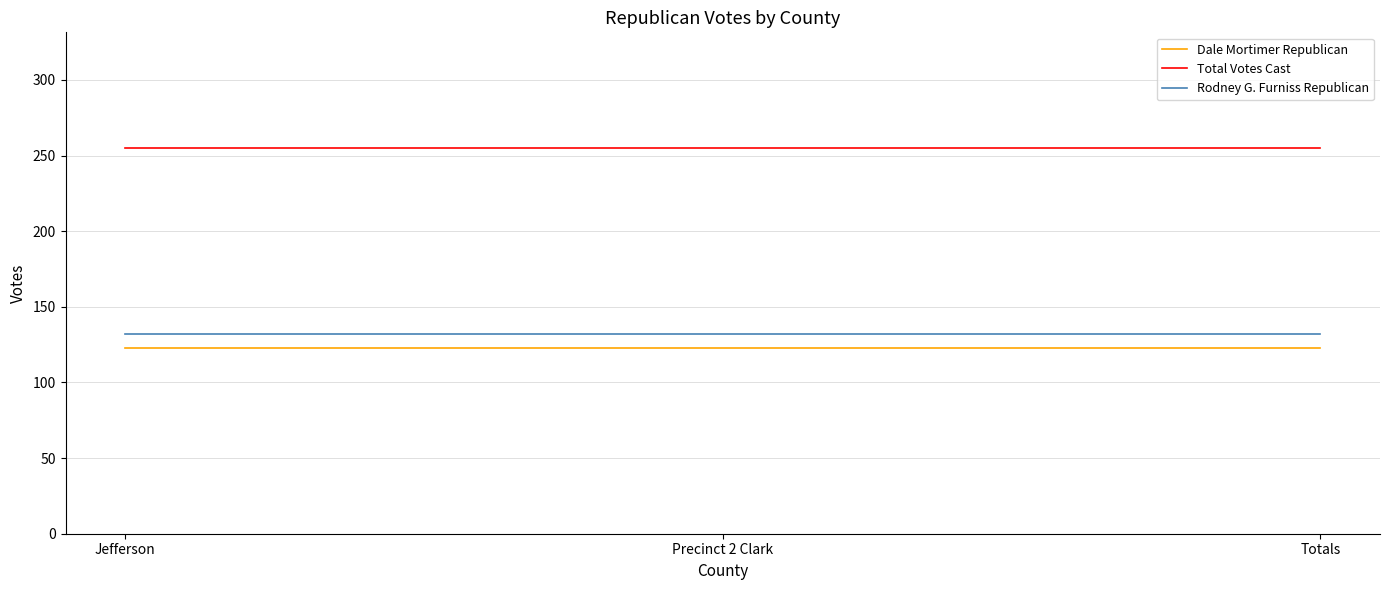

True or false: Dale Mortimer Republican has a value of 52 at Jefferson.

False